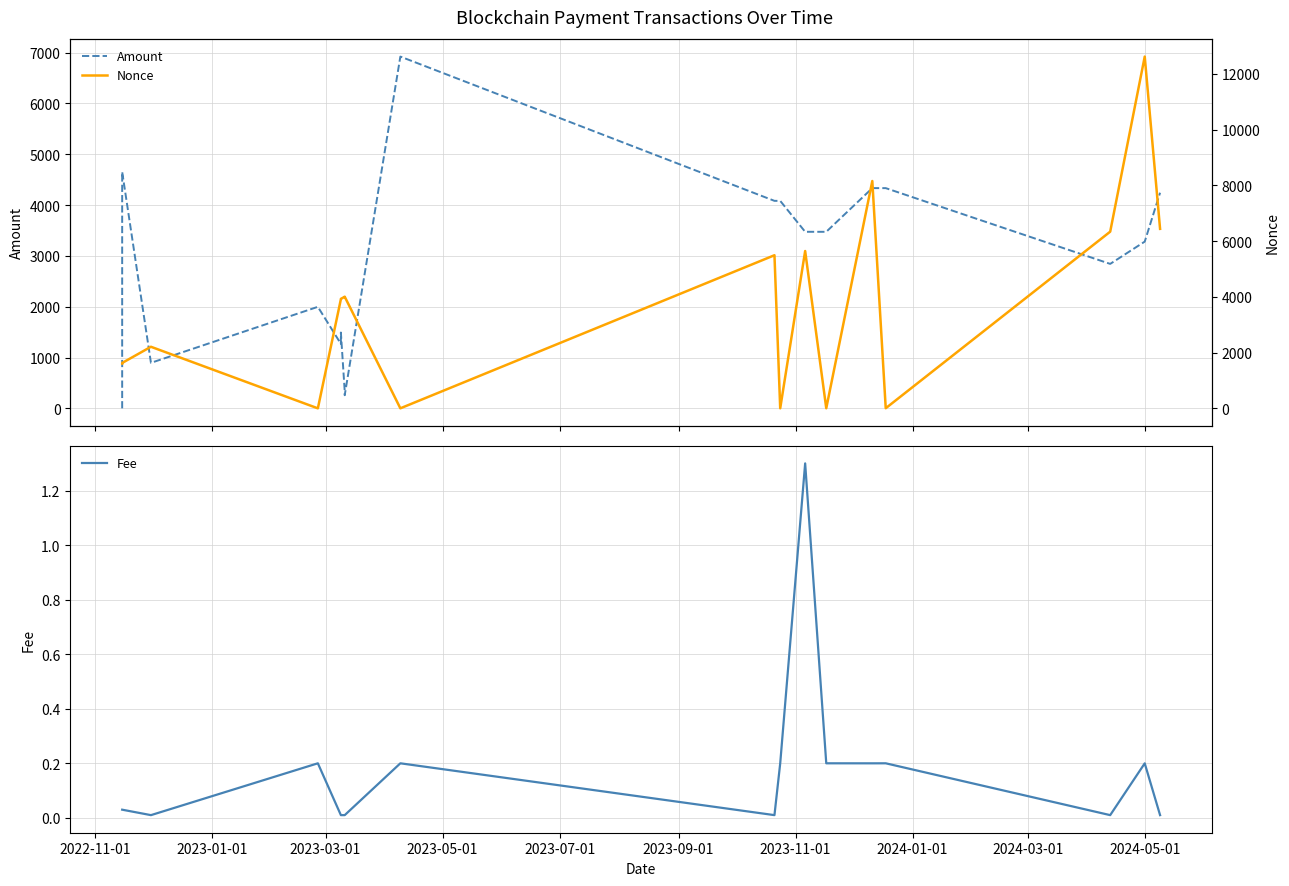

What is the average value of the Nonce series?

3665.2